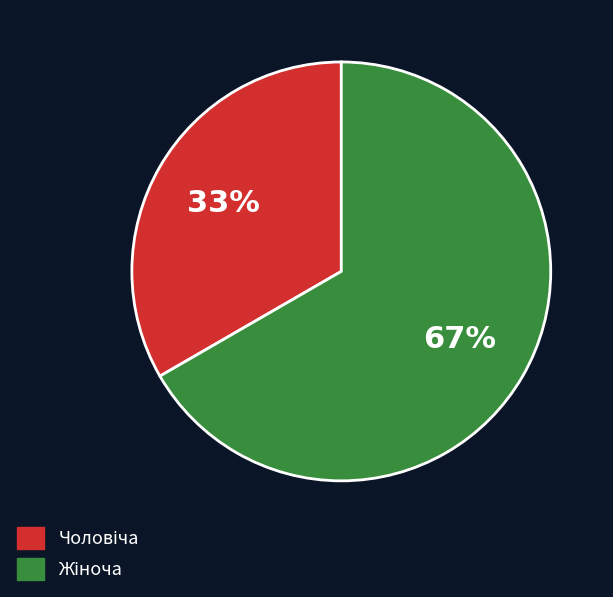

To the nearest percent, what is the average slice percentage?

50%